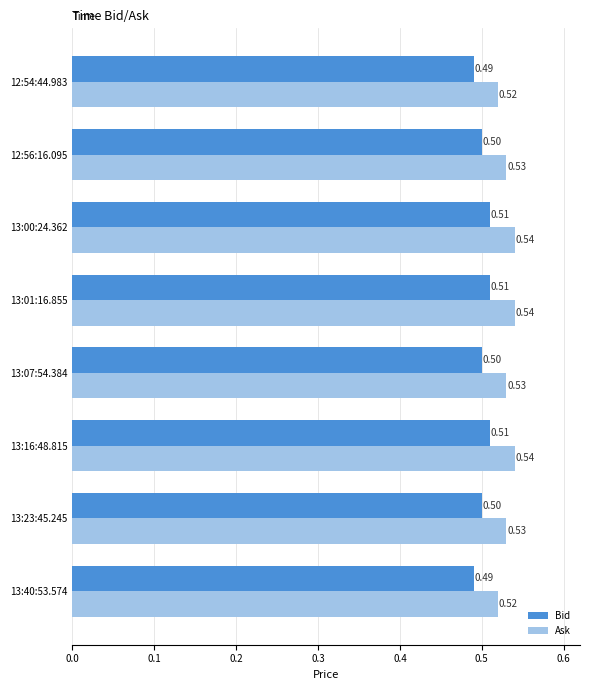

List the series in order of their overall mean, lowest first.

Bid, Ask